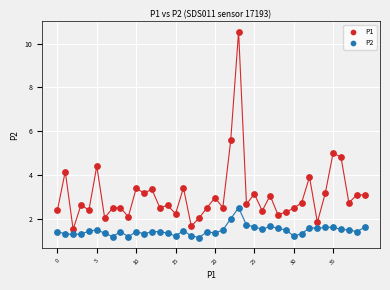

Which series contains the highest Y value?

P1